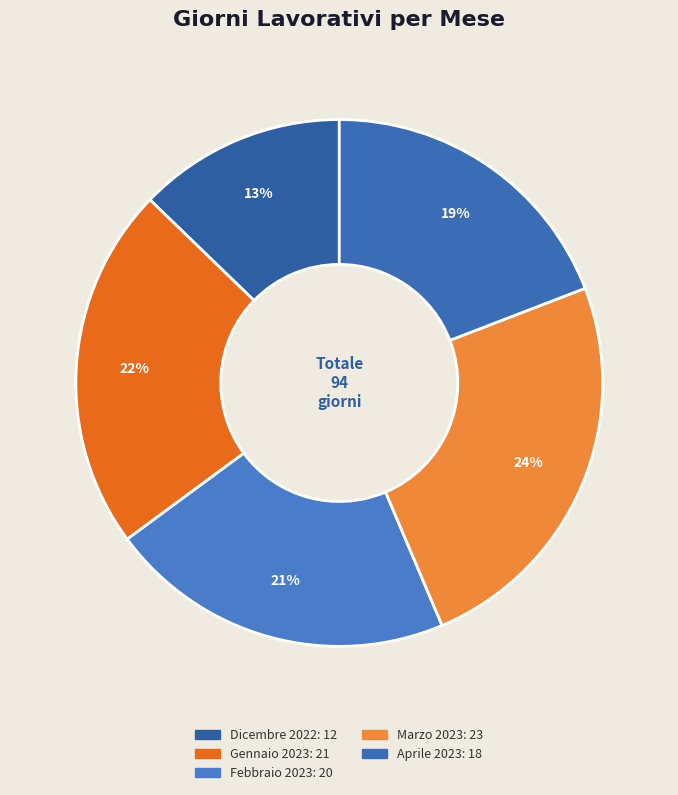

Do Aprile 2023 and Marzo 2023 together represent more than half of the pie?

No